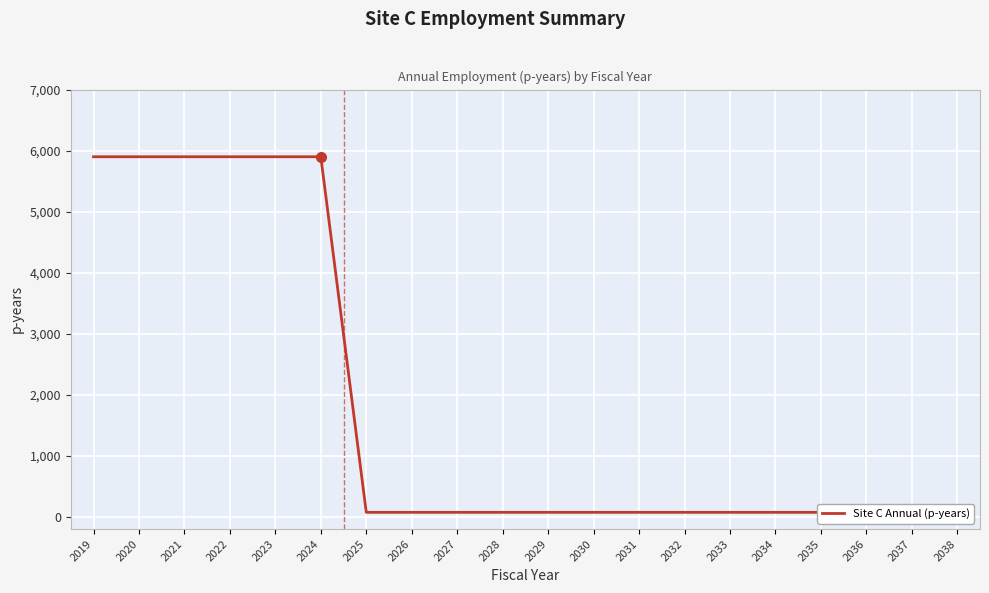

What is the average value?

1821.7